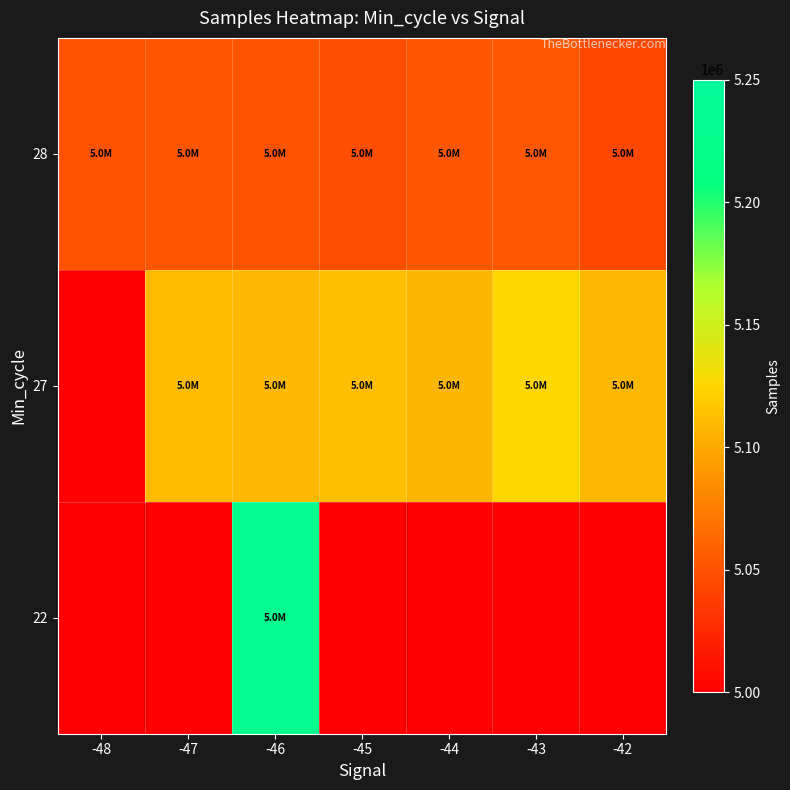

Reading left to right, list all the values displayed in this chart.

22: -48=5000000	-47=5000000	-46=5229193	-45=5000000	-44=5000000	-43=5000000	-42=5000000
27: -48=5000000	-47=5109540	-46=5109165	-45=5111751	-44=5106989	-43=5124094	-42=5108339
28: -48=5050088	-47=5050932	-46=5049886	-45=5047363	-44=5052166	-43=5053068	-42=5043621